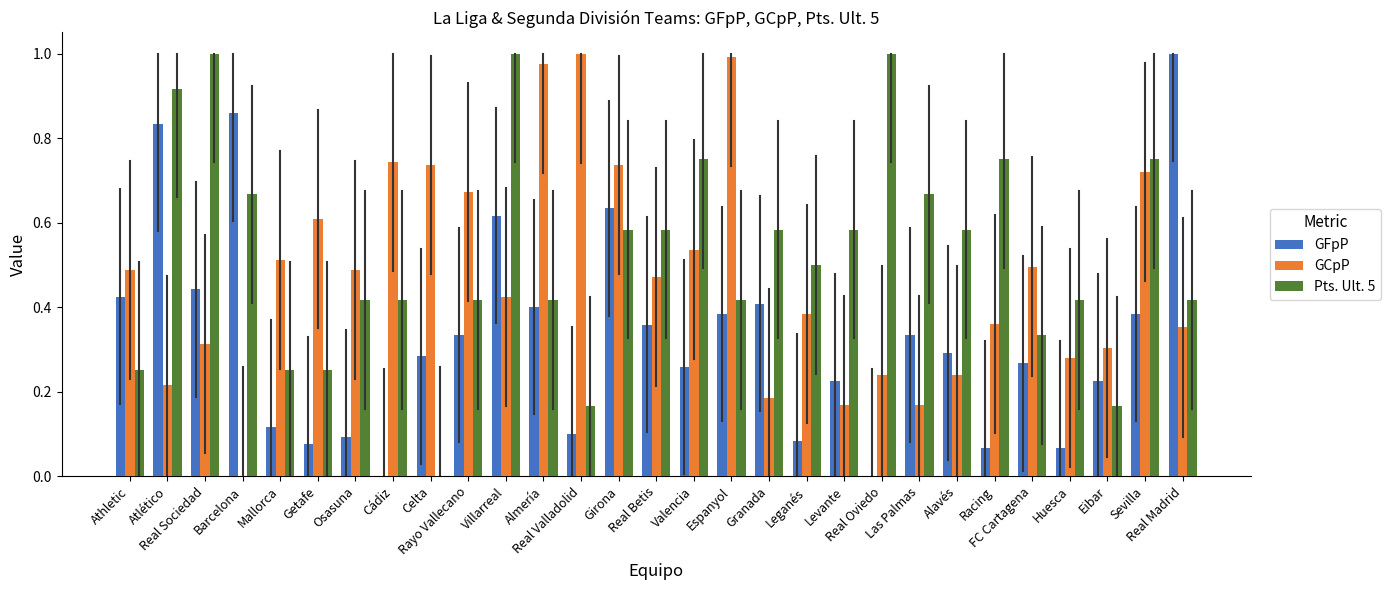

What is the sum of all GCpP values?

13.8